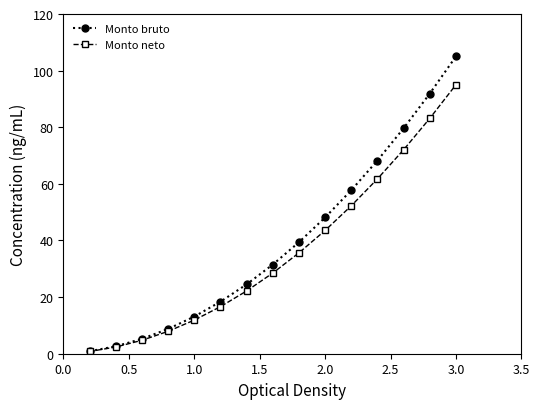

Which series has the largest range (max minus min)?

Monto bruto